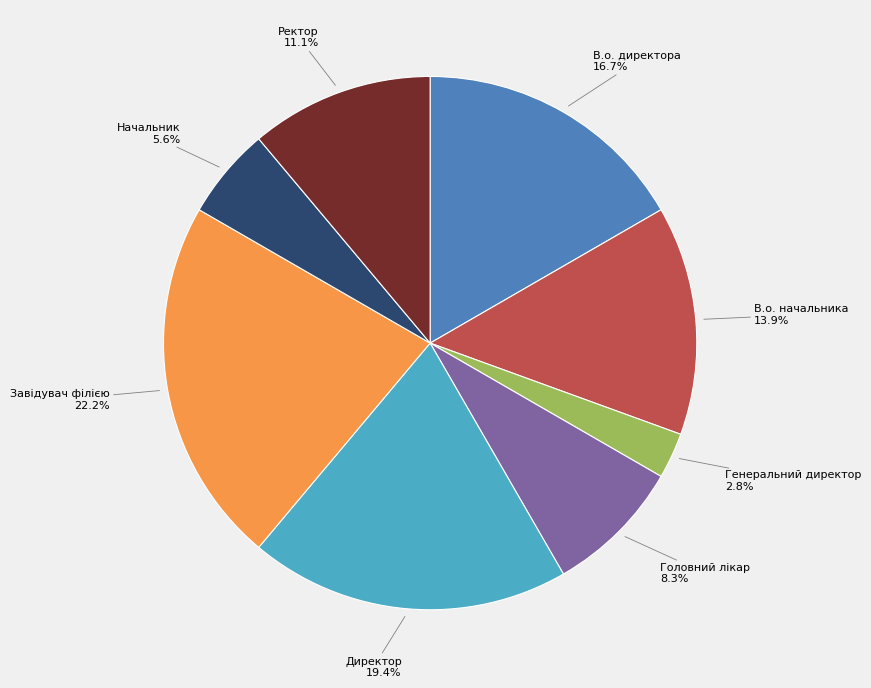

Is there any slice that represents more than half of the pie?

No